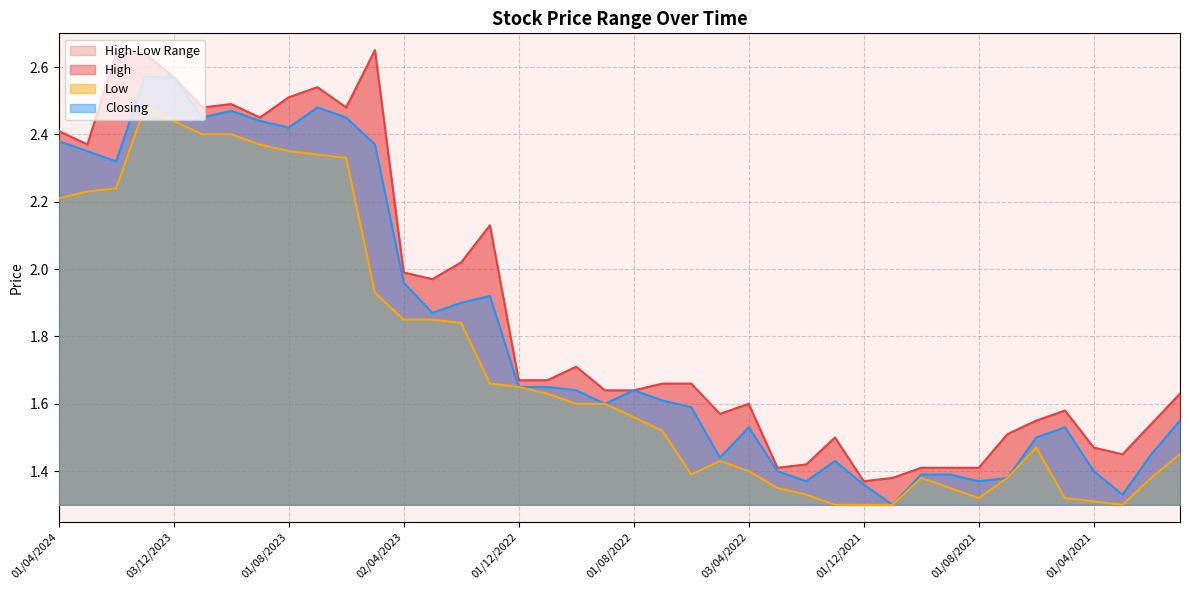

Read the High value at 01/03/2021.

1.4